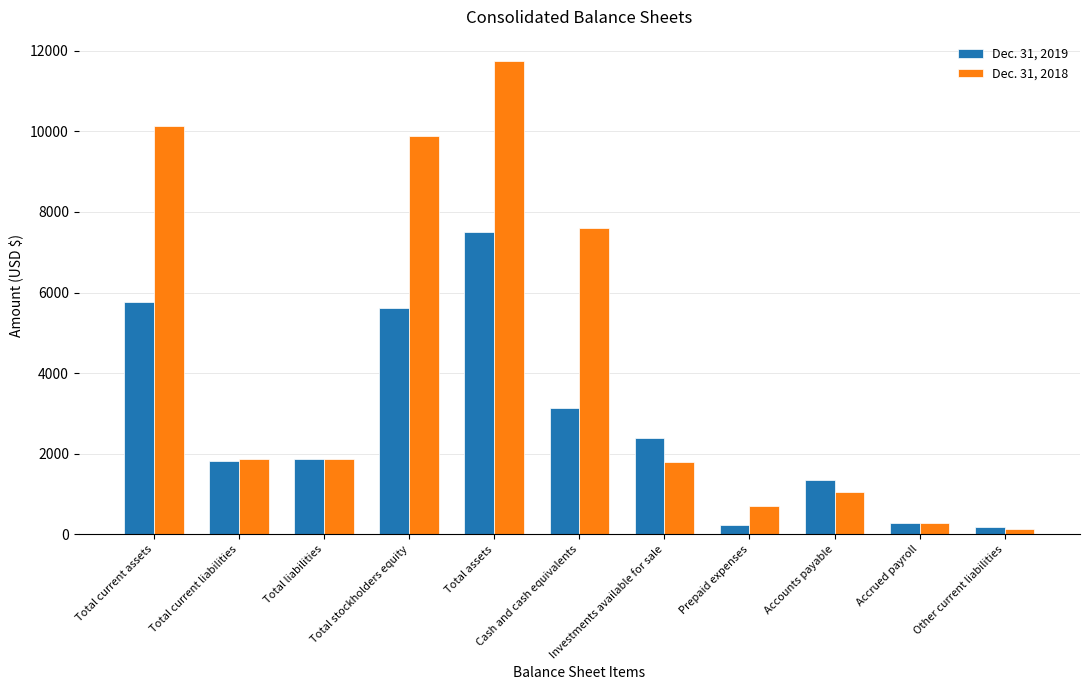

List the series in order of their peak value, highest first.

Dec. 31, 2018, Dec. 31, 2019